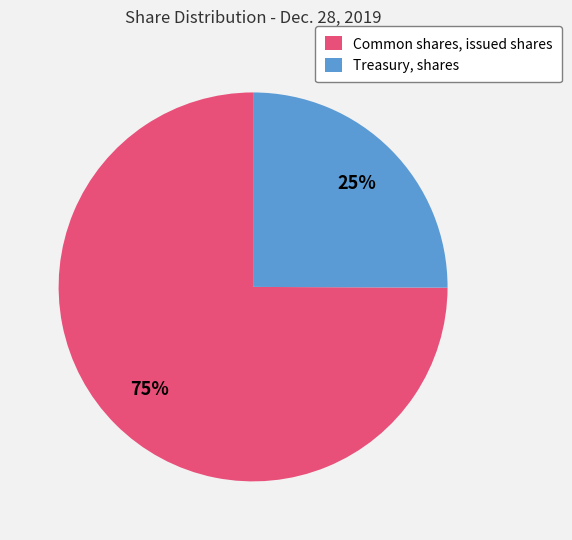

Does Treasury, shares represent more than half of the total?

No